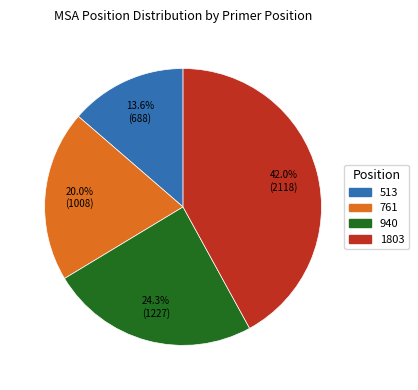

To the nearest percent, what portion does 513 represent?

14%